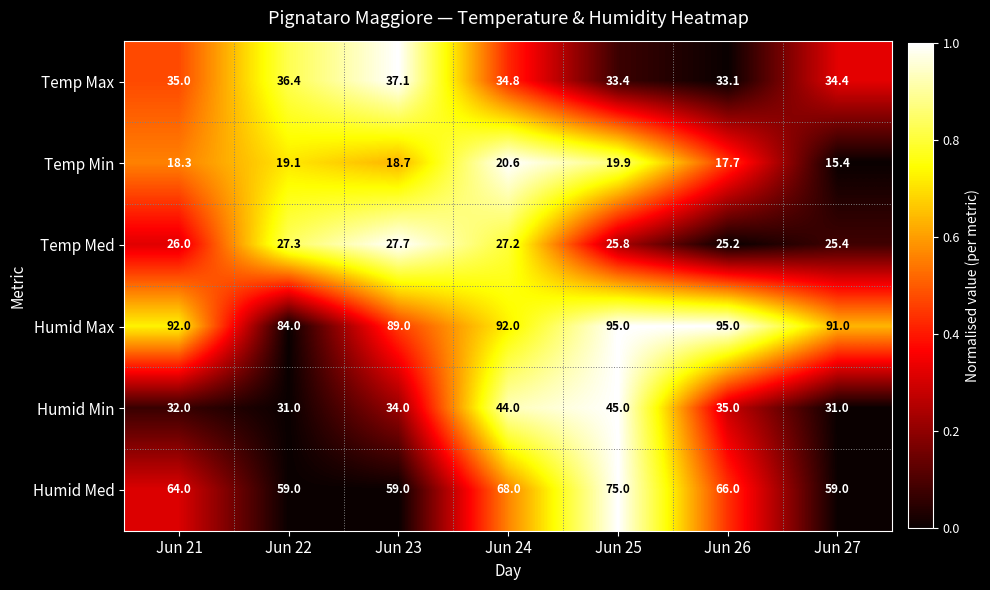

The Humid Max series shows 160.3 at Jun 25. True or false?

False